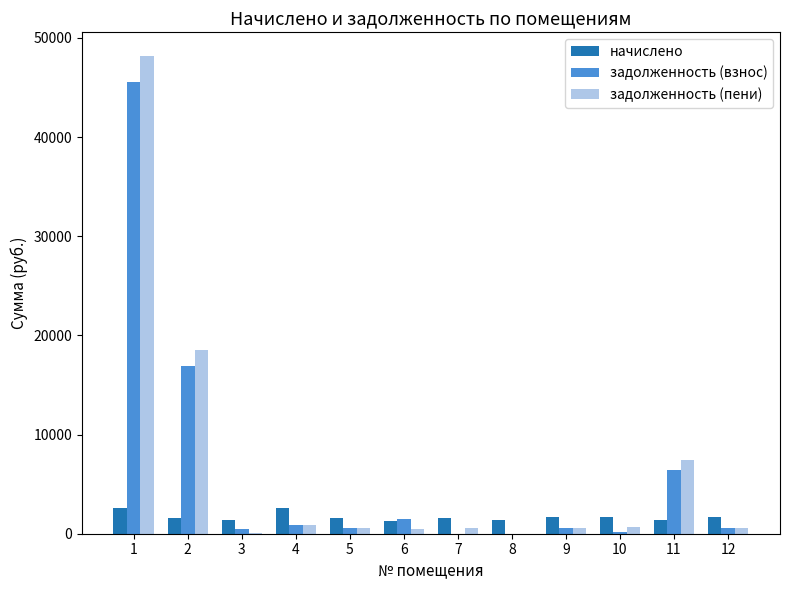

Is the value of задолженность (пени) at 11 greater than the value of задолженность (взнос) at 4?

Yes